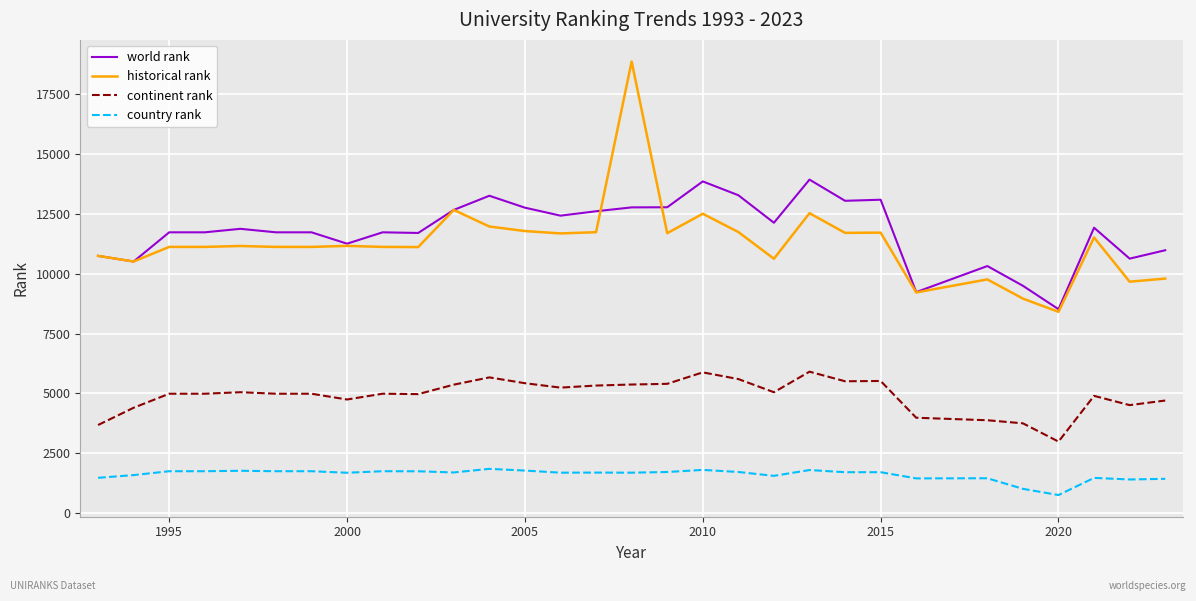

What is the greatest value displayed?

18870.0